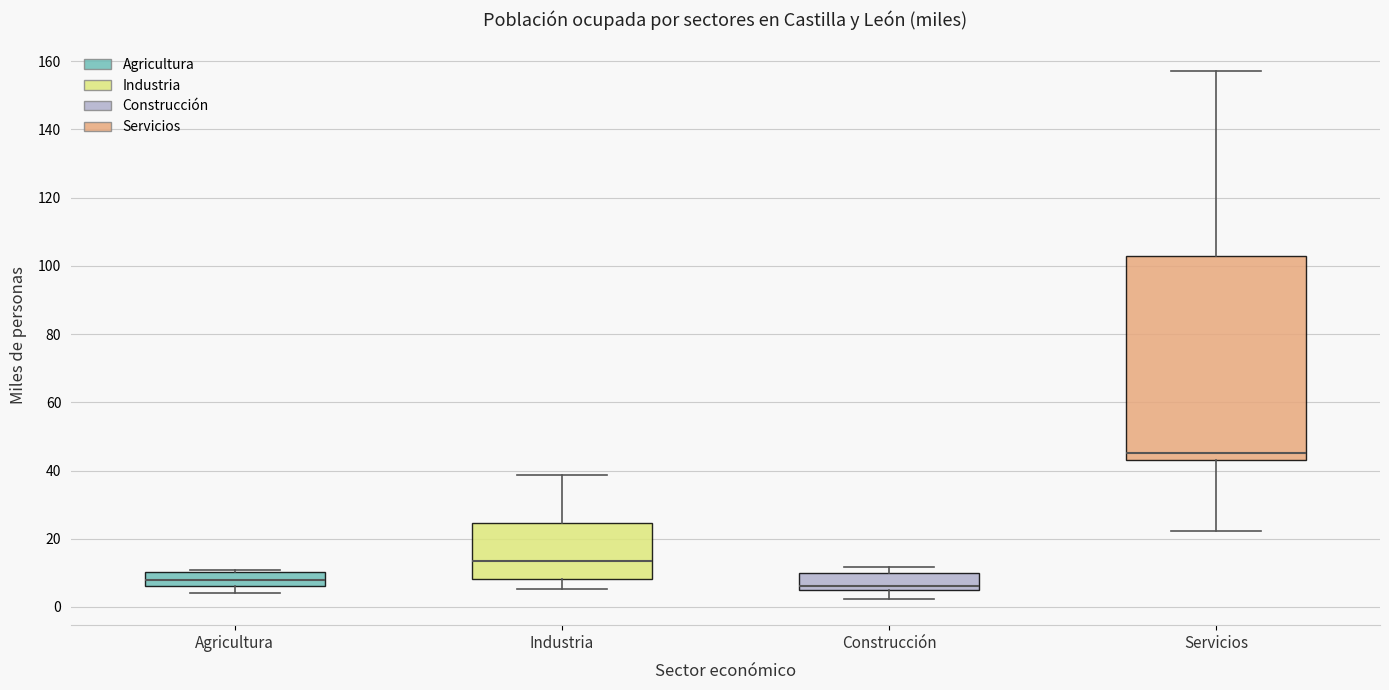

Reading left to right, read every box against the y-axis: the position of its median line, the range the box covers, and the ends of its whiskers. The values are not printed on the chart, so give them approximately, as read against the axis.

Agricultura: median 8, box 6 to 10, whiskers 4 to 10
Industria: median 14, box 8 to 24, whiskers 6 to 38
Construcción: median 6, box 4 to 10, whiskers 2 to 12
Servicios: median 46, box 44 to 102, whiskers 22 to 158